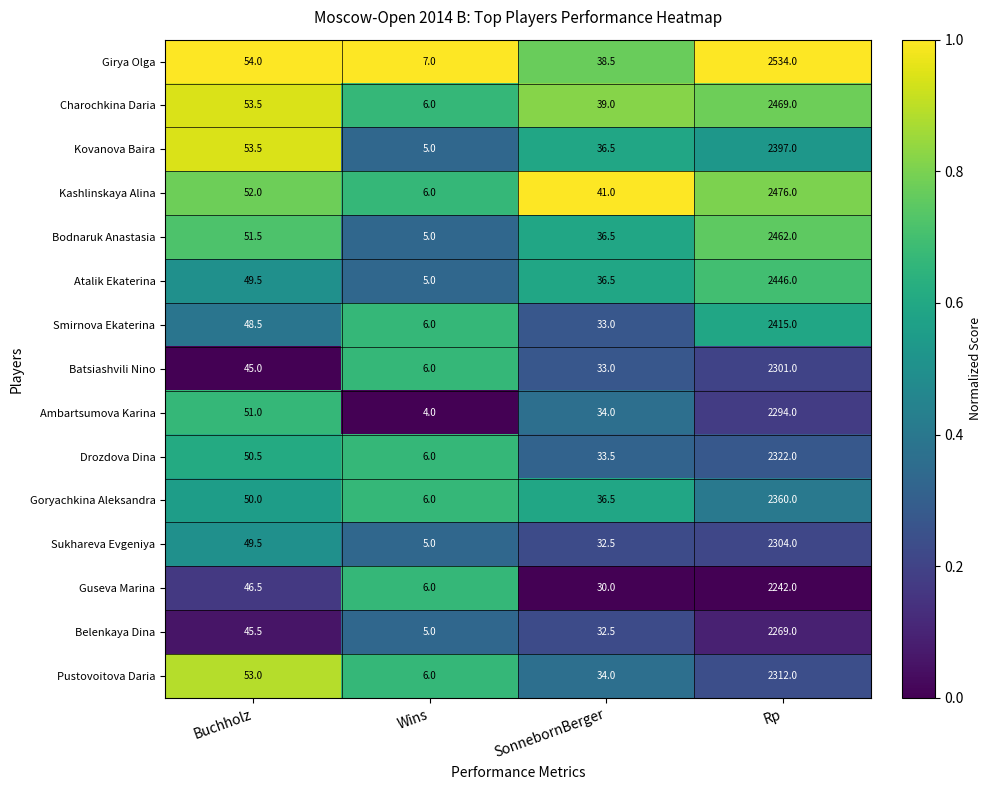

What is the average value of the Girya Olga series?

658.4